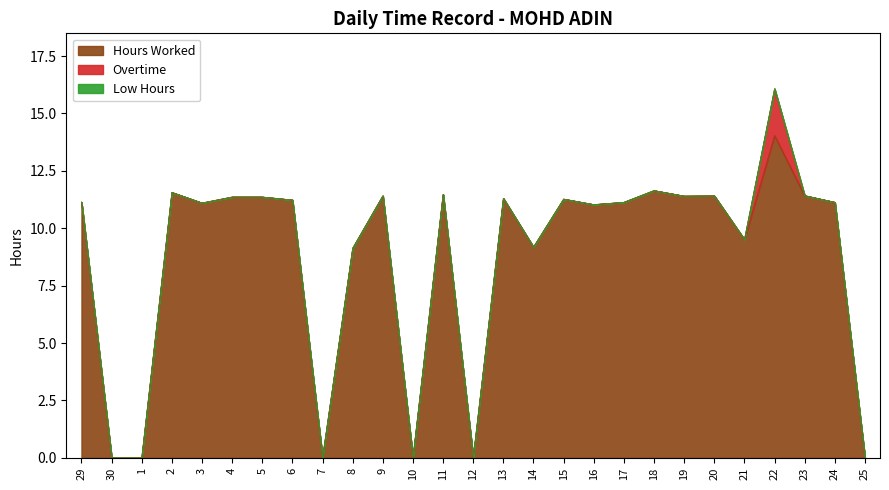

What is the label of the 6th point from the right?

20